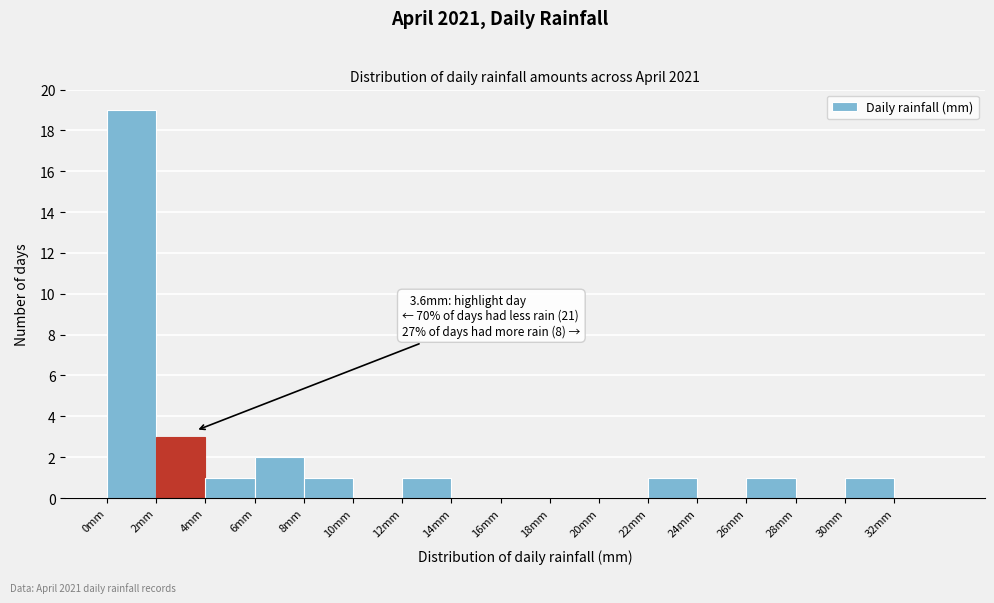

Over which range of the x-axis is the bar tallest?

0 to 2